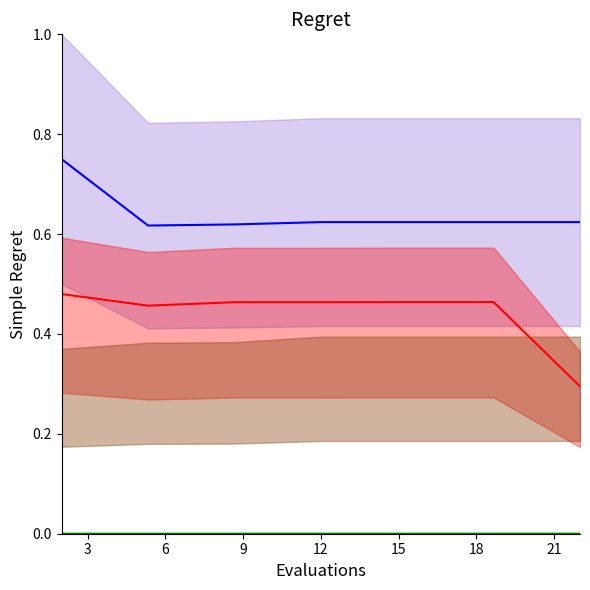

True or false: SANDERSON line and KENNEDY Des line intersect in this chart.

False